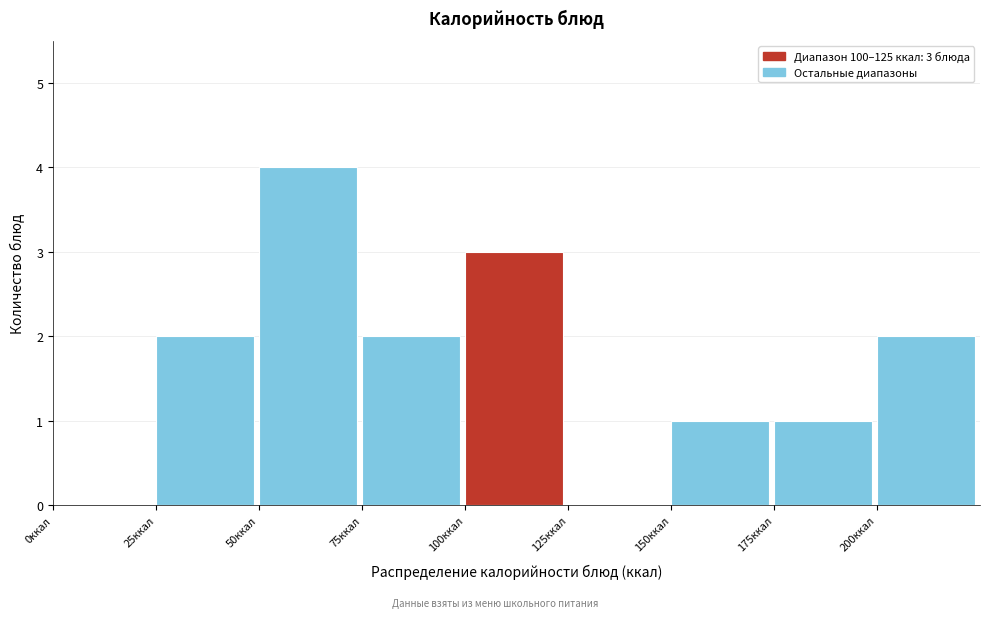

Which range on the x-axis has the tallest bar?

50 to 75